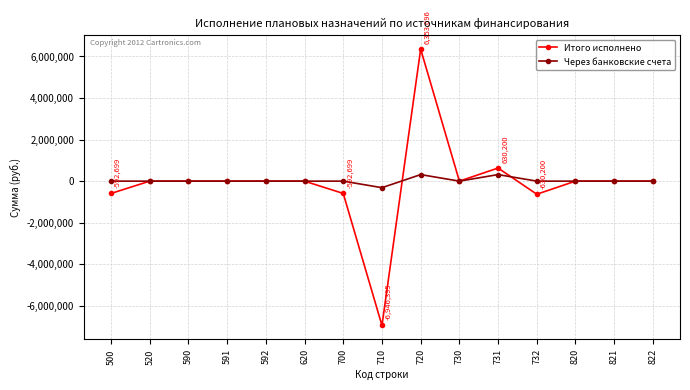

What is the difference between the maximum and minimum values in the Итого исполнено series?

13300091.5